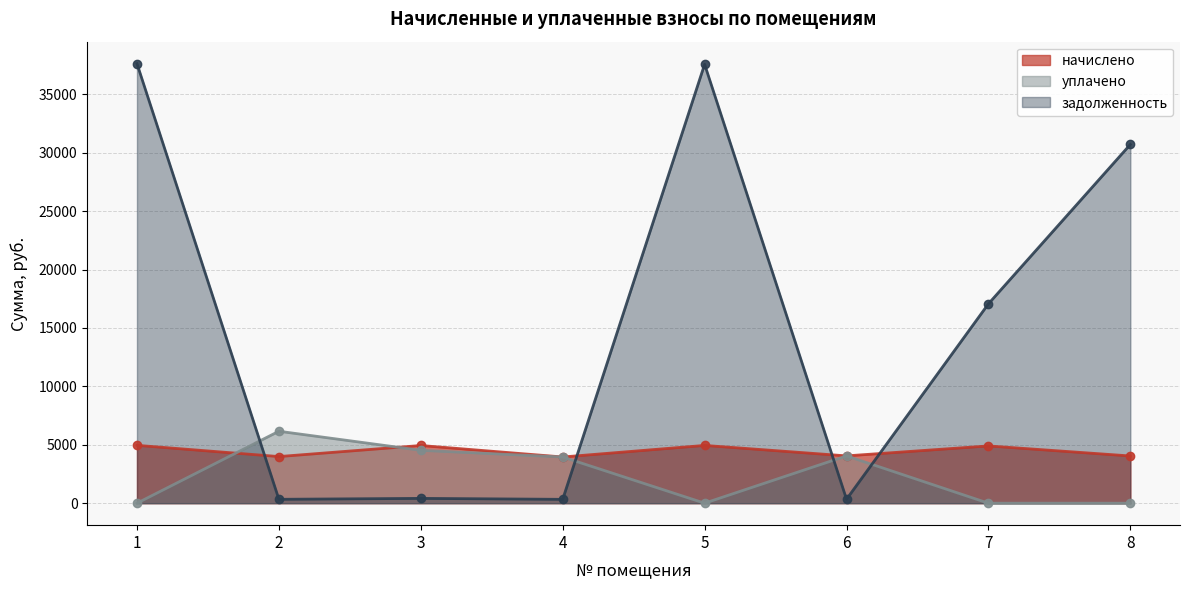

What is the average value of the задолженность series?

15548.9